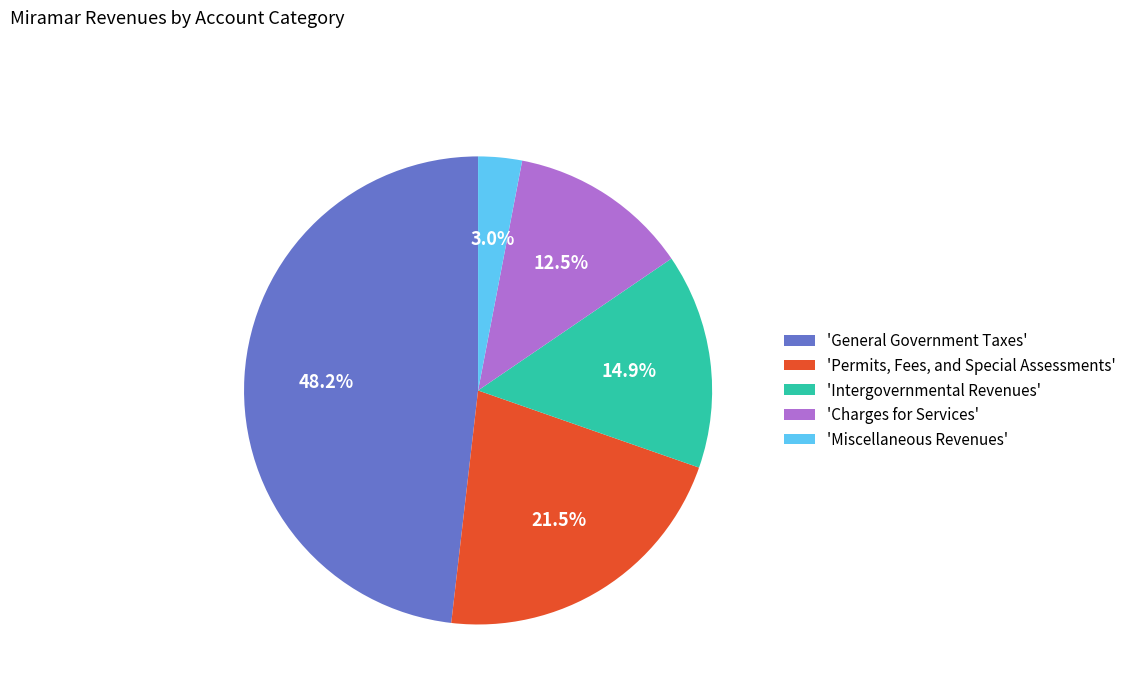

Rank the categories by value from lowest to highest.

'Miscellaneous Revenues', 'Charges for Services', 'Intergovernmental Revenues', 'Permits, Fees, and Special Assessments', 'General Government Taxes'